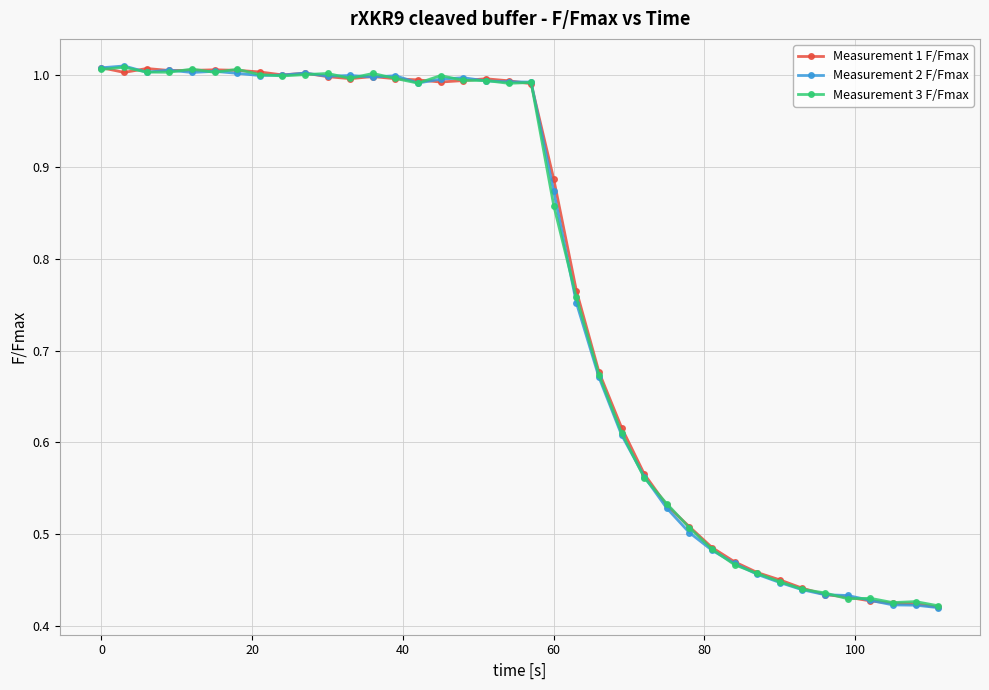

True or false: Measurement 2 F/Fmax and Measurement 1 F/Fmax intersect in this chart.

True